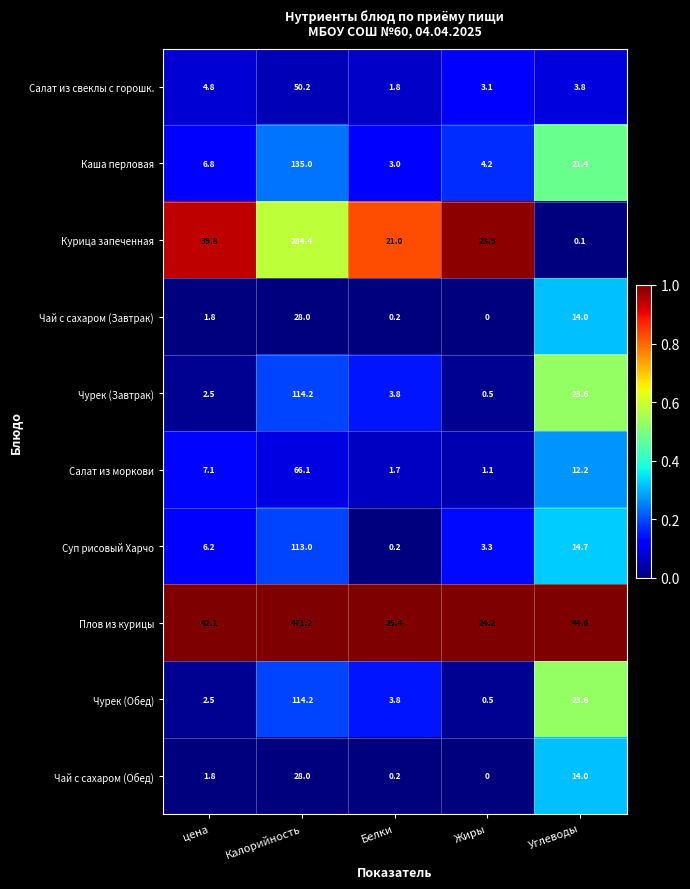

What is the difference between the highest and lowest values at Белки?

25.2